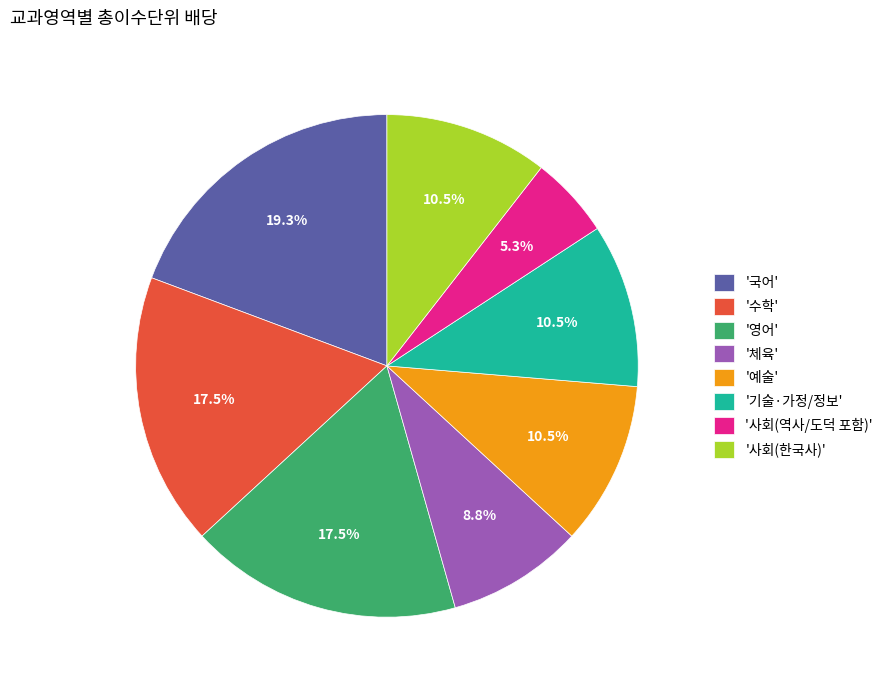

Is there any slice that represents more than half of the pie?

No